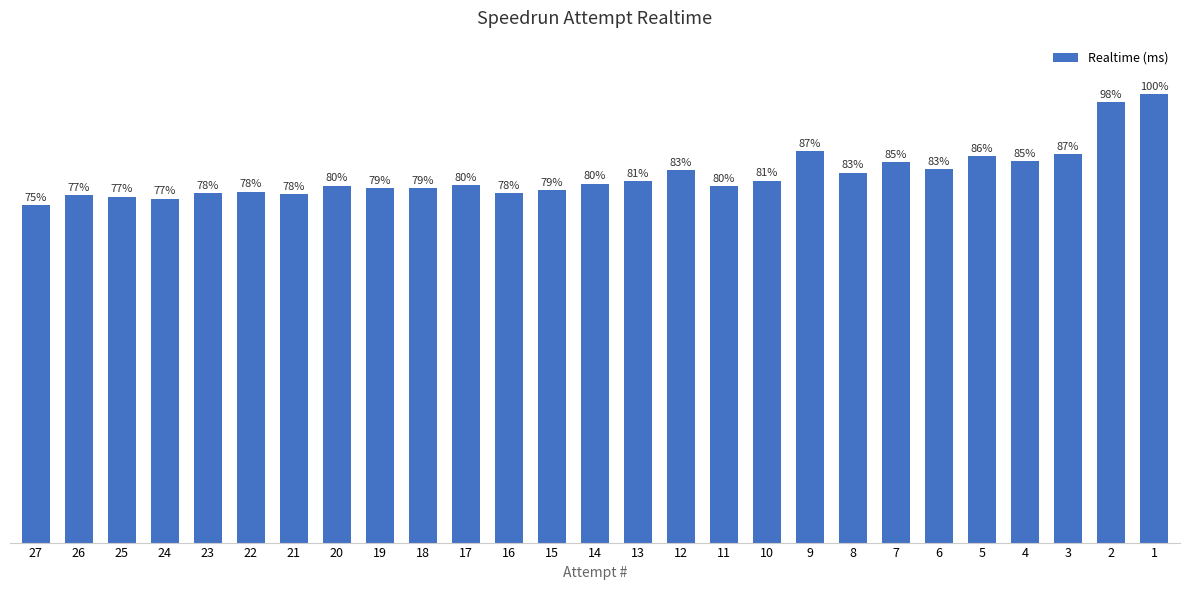

What is the ratio of the value at 16 to the value at 3?

0.9